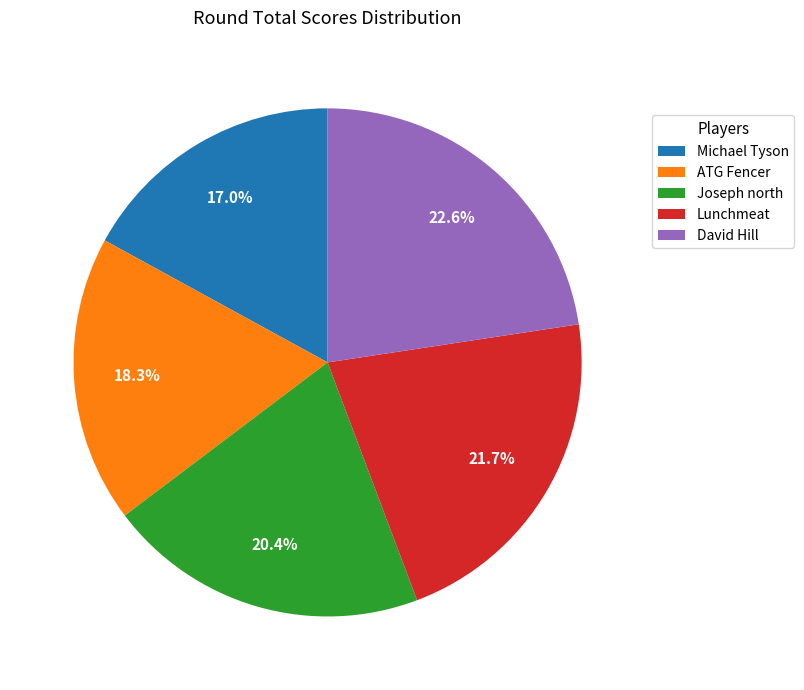

Which has a higher value, Lunchmeat or ATG Fencer?

Lunchmeat